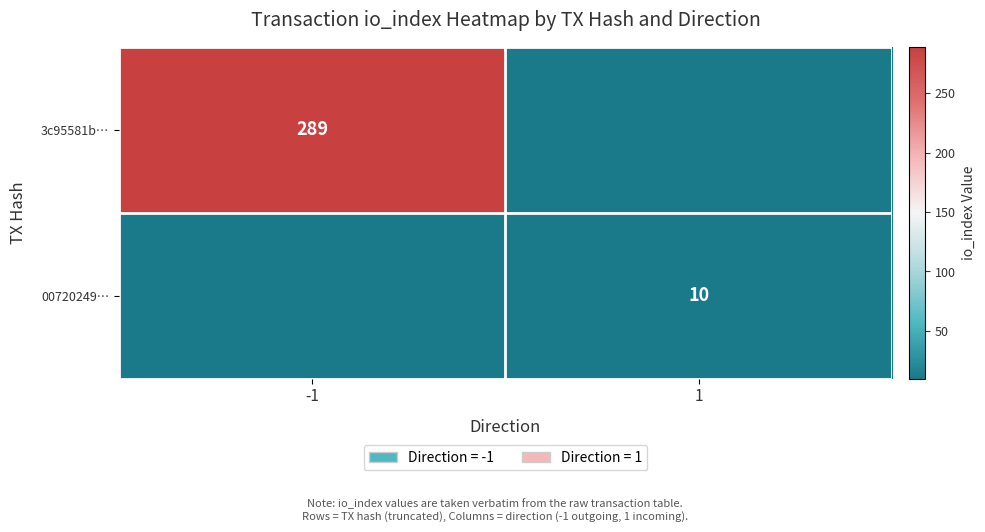

Is it true that 00720249… equals 10 at 1?

True